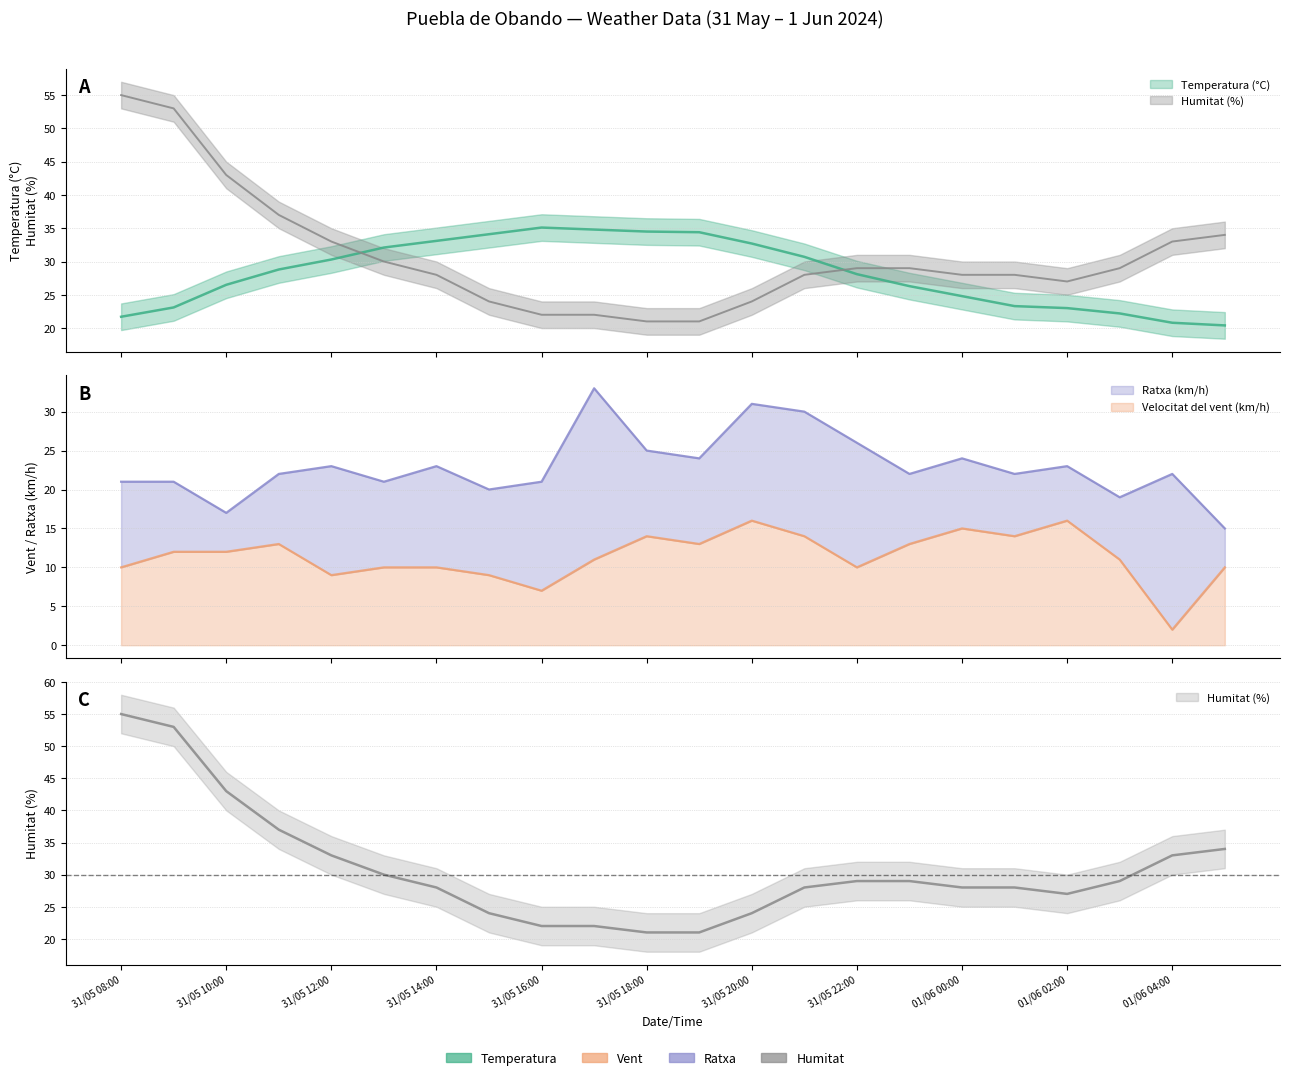

At which category does the chart reach its peak across all series?

31/05 08:00